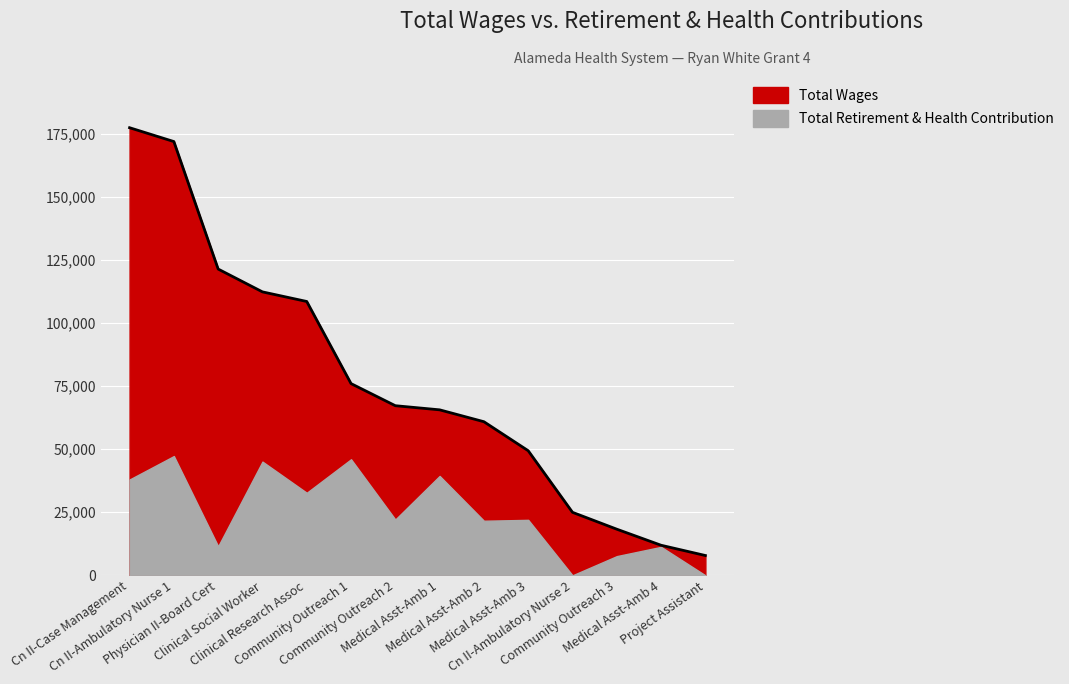

Which label corresponds to the largest value in the chart?

Cn II-Case Management